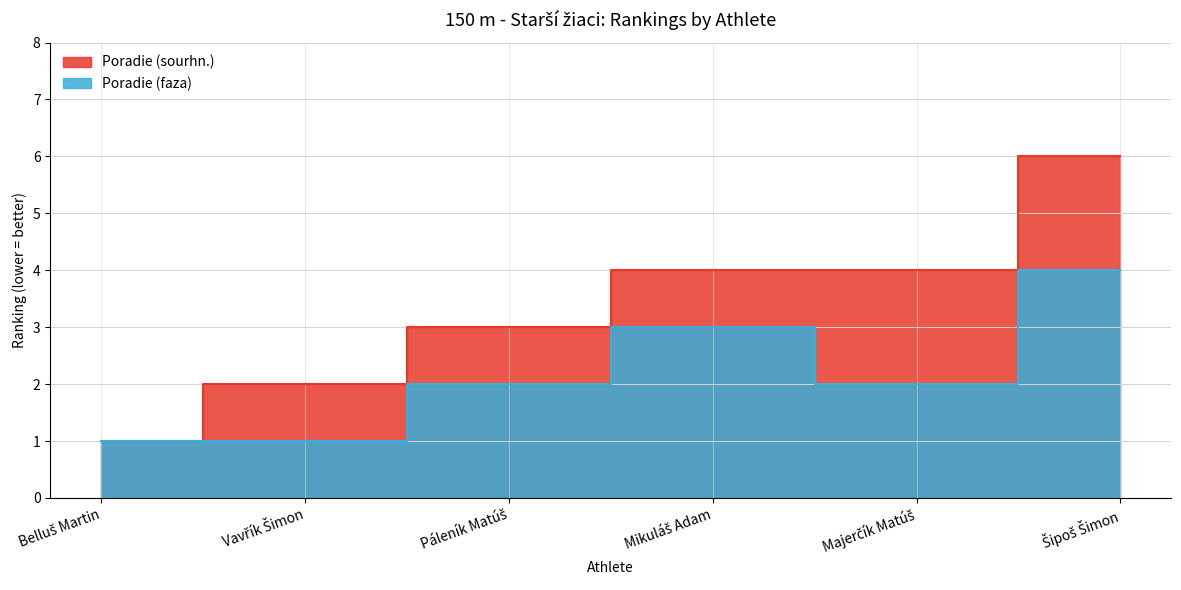

Count the Poradie (faza) values in the range 1 to 3.

5